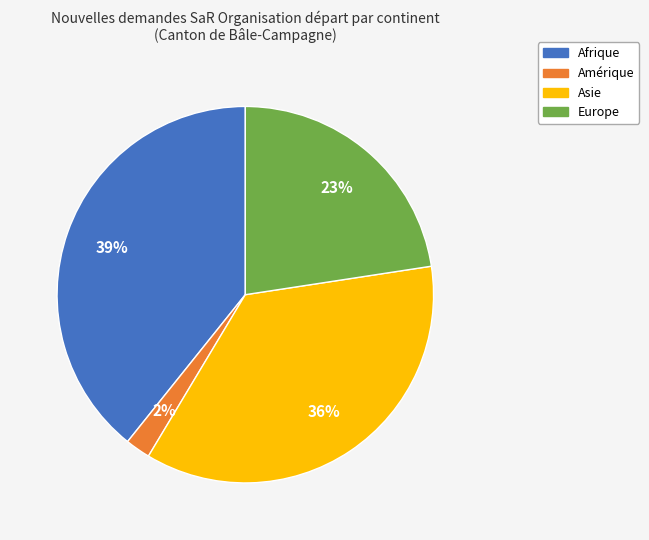

To the nearest percent, what is the combined percentage of Asie and Europe?

59%